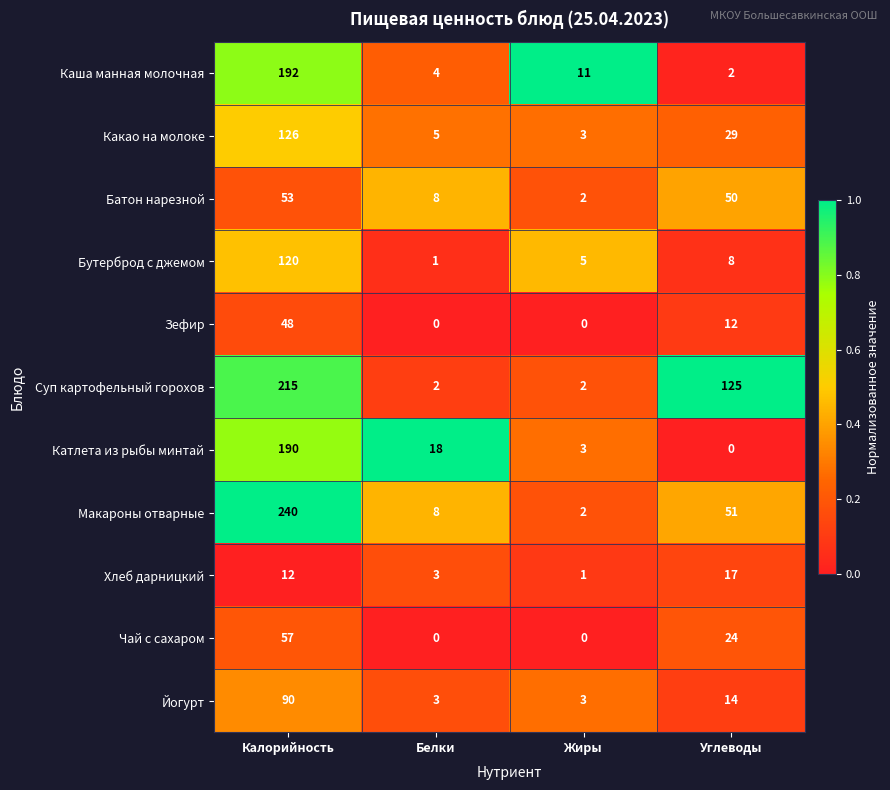

At which category is the sum across all series the highest?

Калорийность